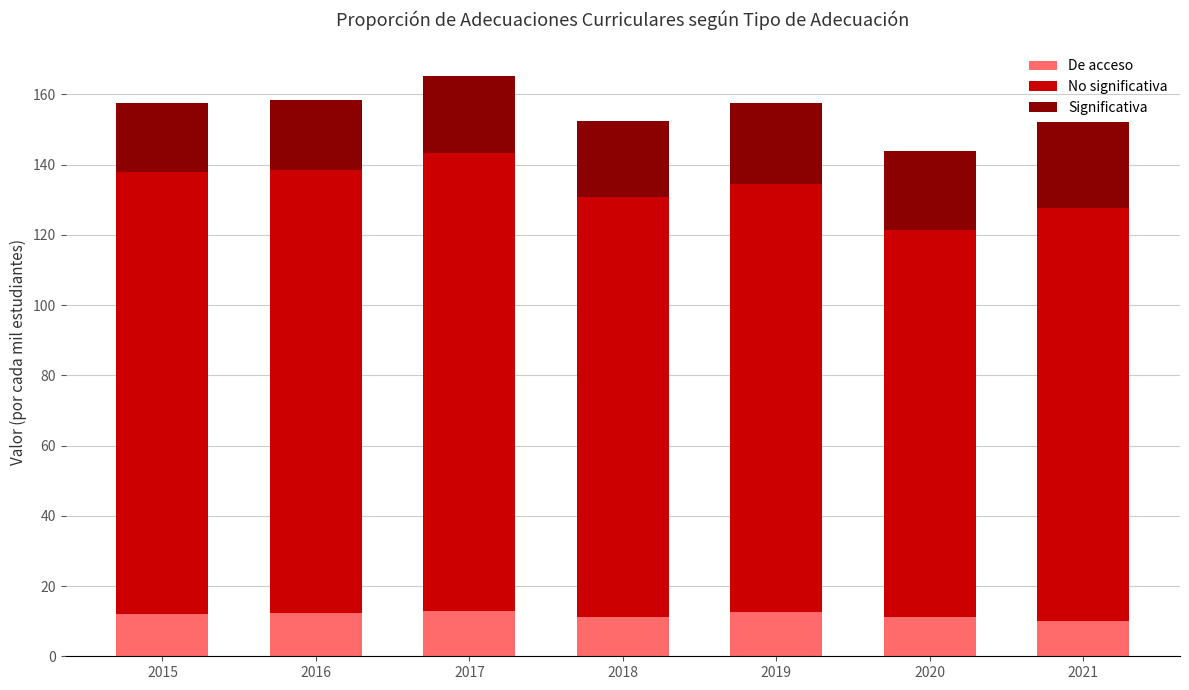

What is the minimum value for De acceso?

10.0